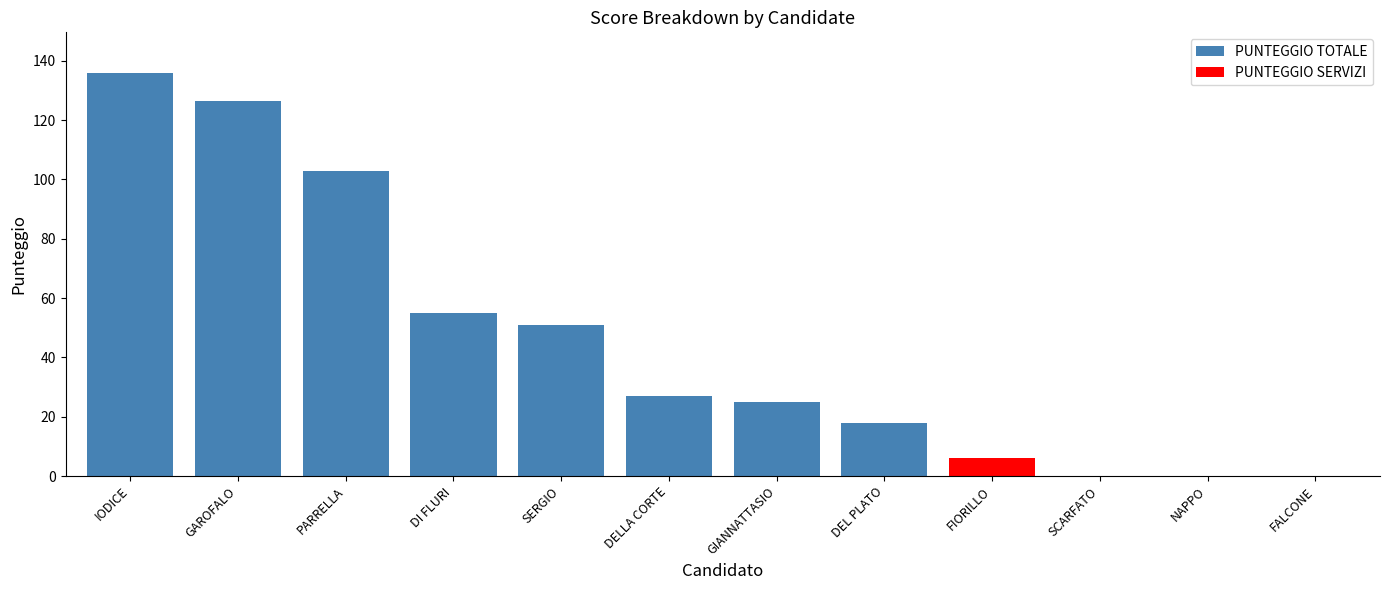

The value of PUNTEGGIO SERVIZI at SCARFATO is -72.8. True or false?

False